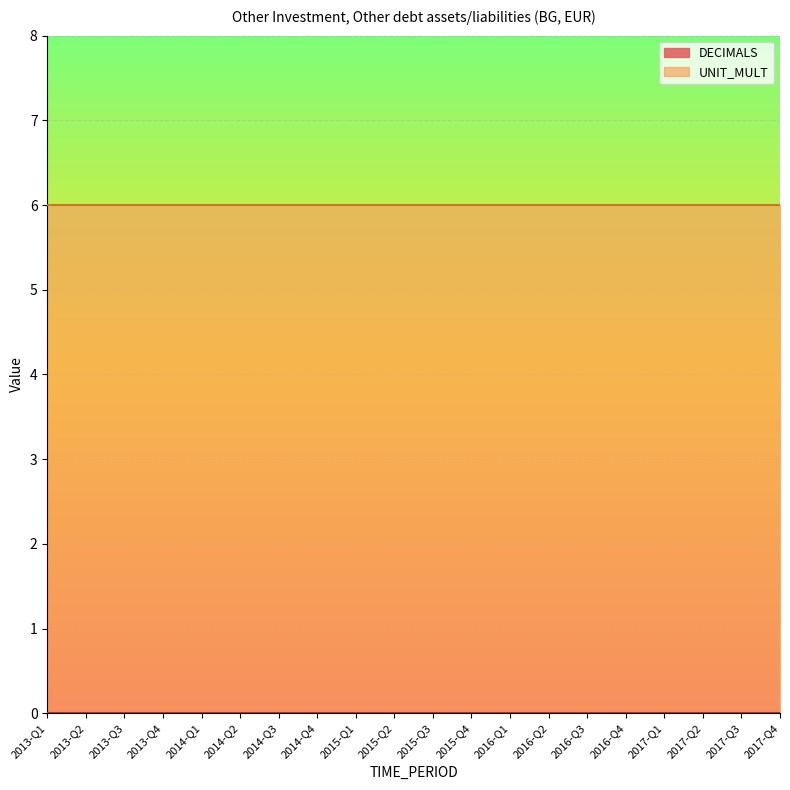

What is the label of the 3rd point from the left?

2013-Q3